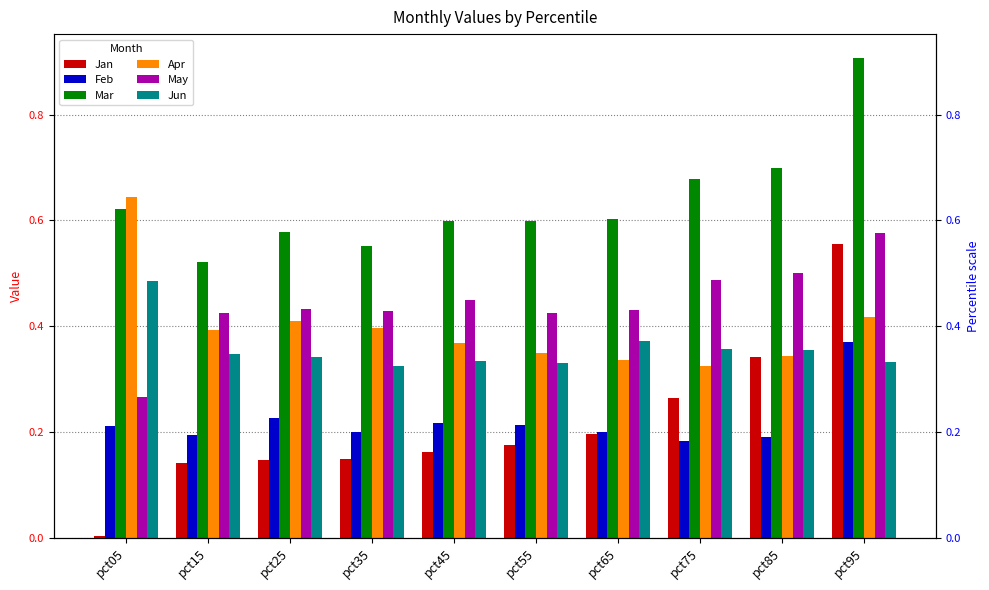

What is the value of the Jan bar at the 10th from the left?

0.6